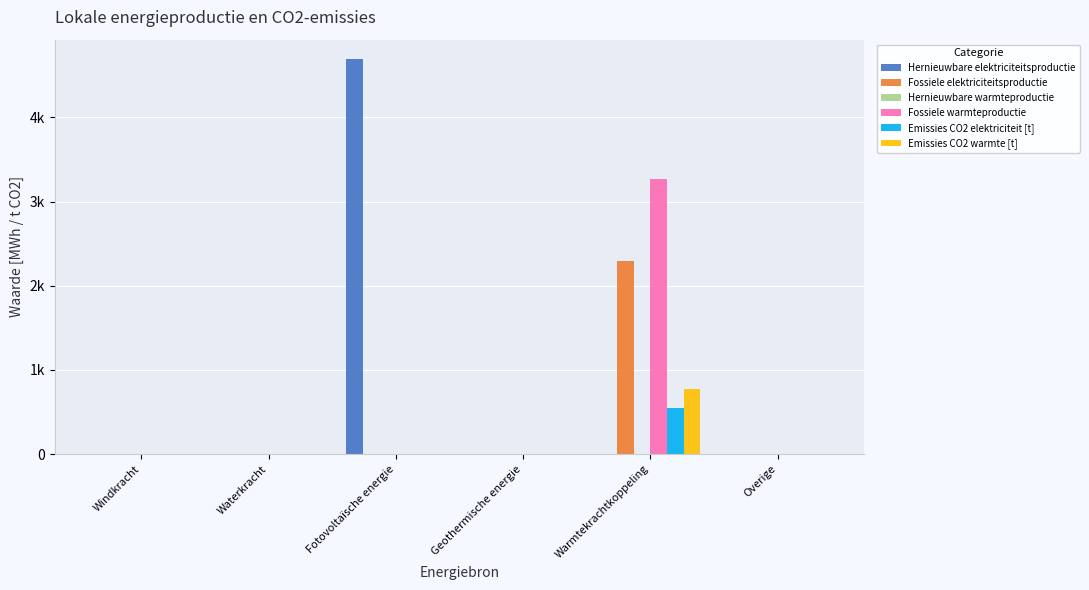

What position from the left is Warmtekrachtkoppeling?

5